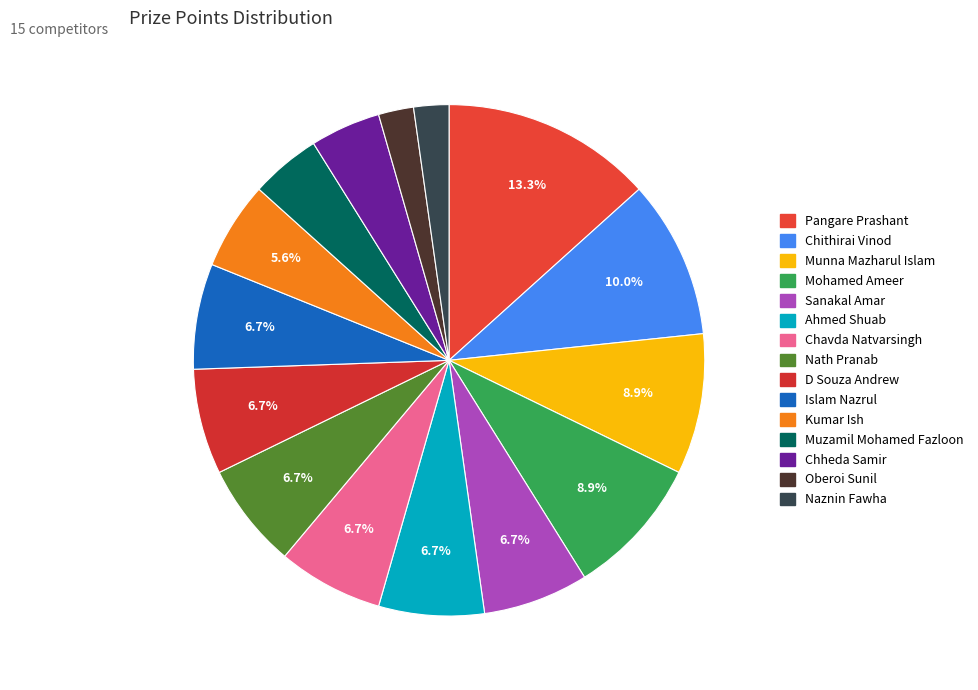

To the nearest percent, what is the average slice percentage?

7%